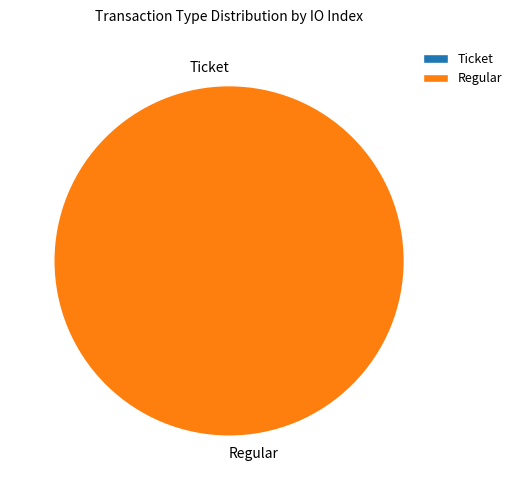

To the nearest percent, what percentage of the pie is Regular?

100%